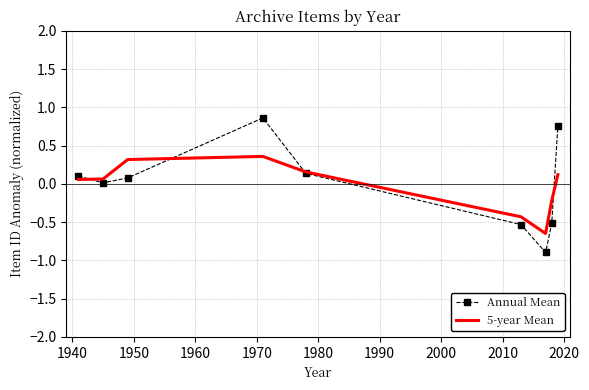

What is the lowest value of the Annual Mean series?

-0.9